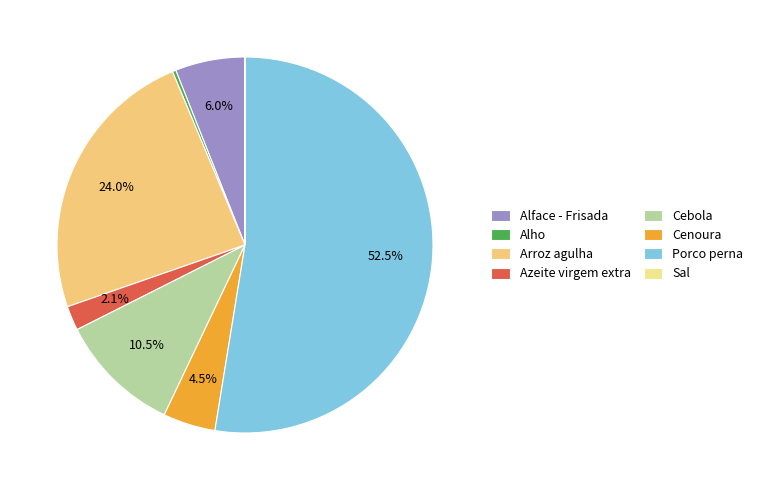

What portion of the pie excludes Cebola?

89.5%